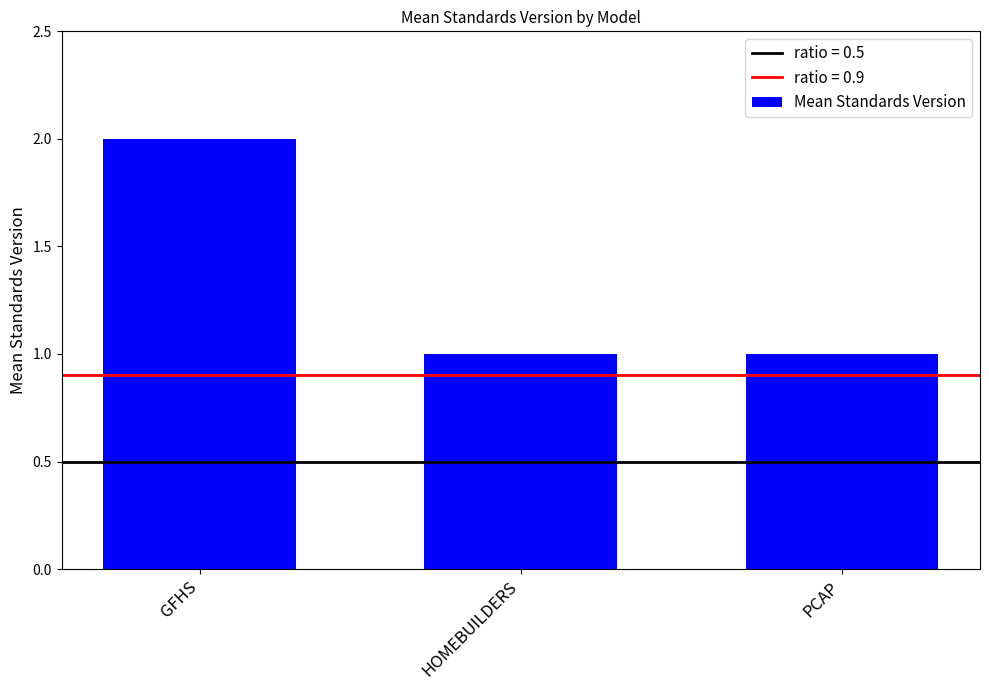

What is the label of the 1st bar from the left?

GFHS